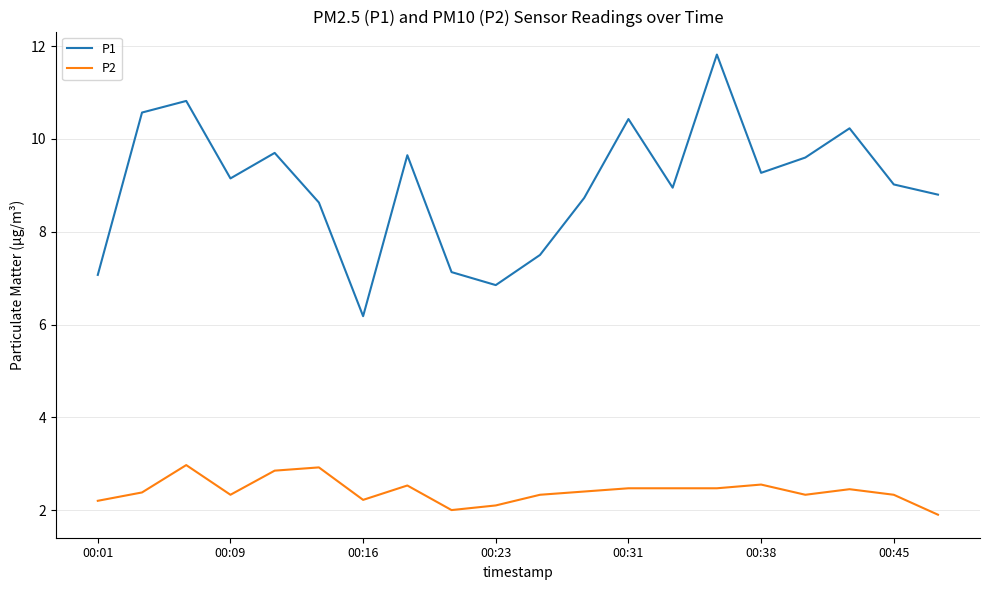

Which series has the largest range (max minus min)?

P1